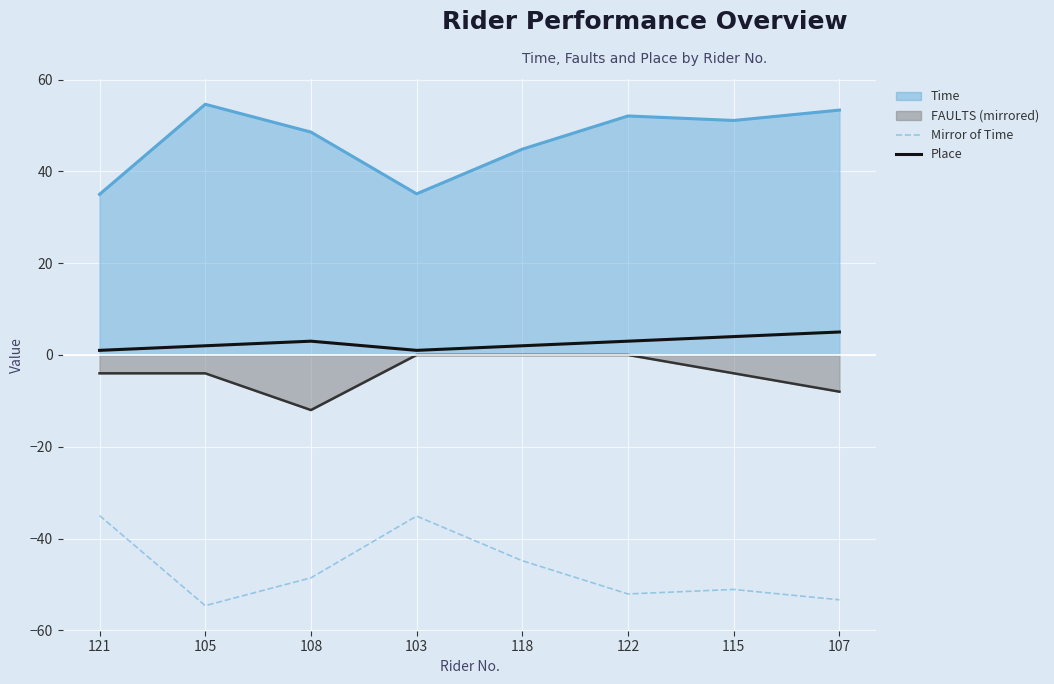

Rank the series at 105 from lowest to highest value.

Mirror of Time, FAULTS (mirrored), Place, Time